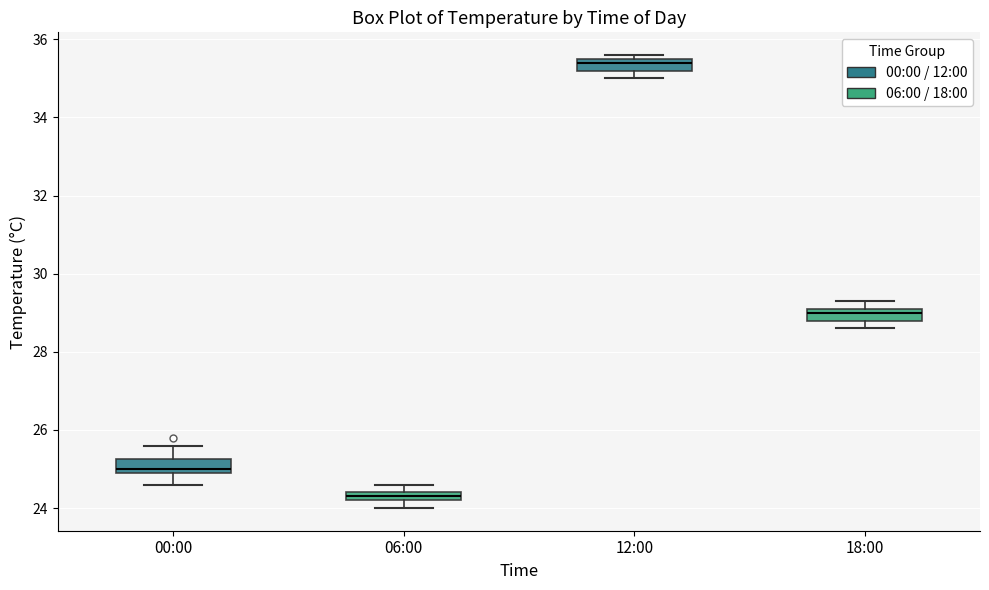

Which box has the lowest median line?

06:00